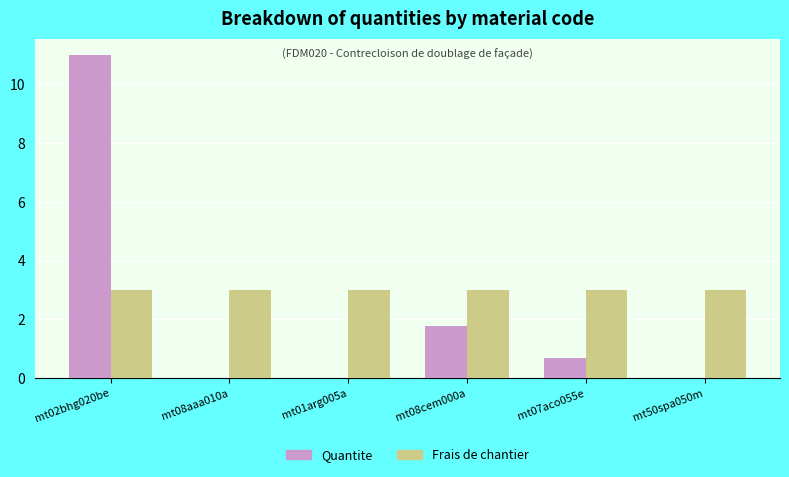

Does the chart contain stacked bars?

No